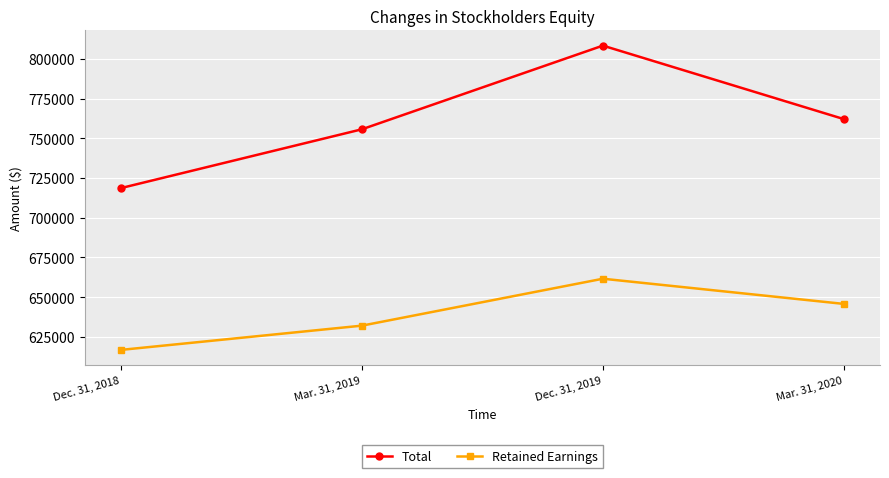

True or false: Total and Retained Earnings intersect in this chart.

False